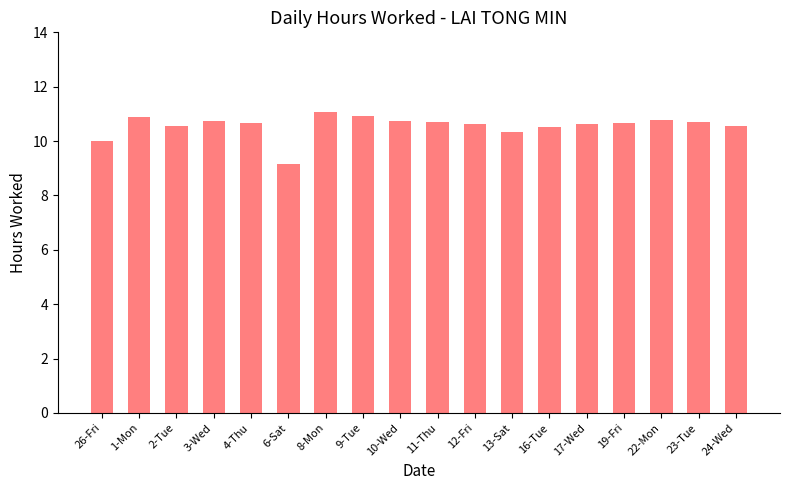

The value at 10-Wed is 10.7. True or false?

True